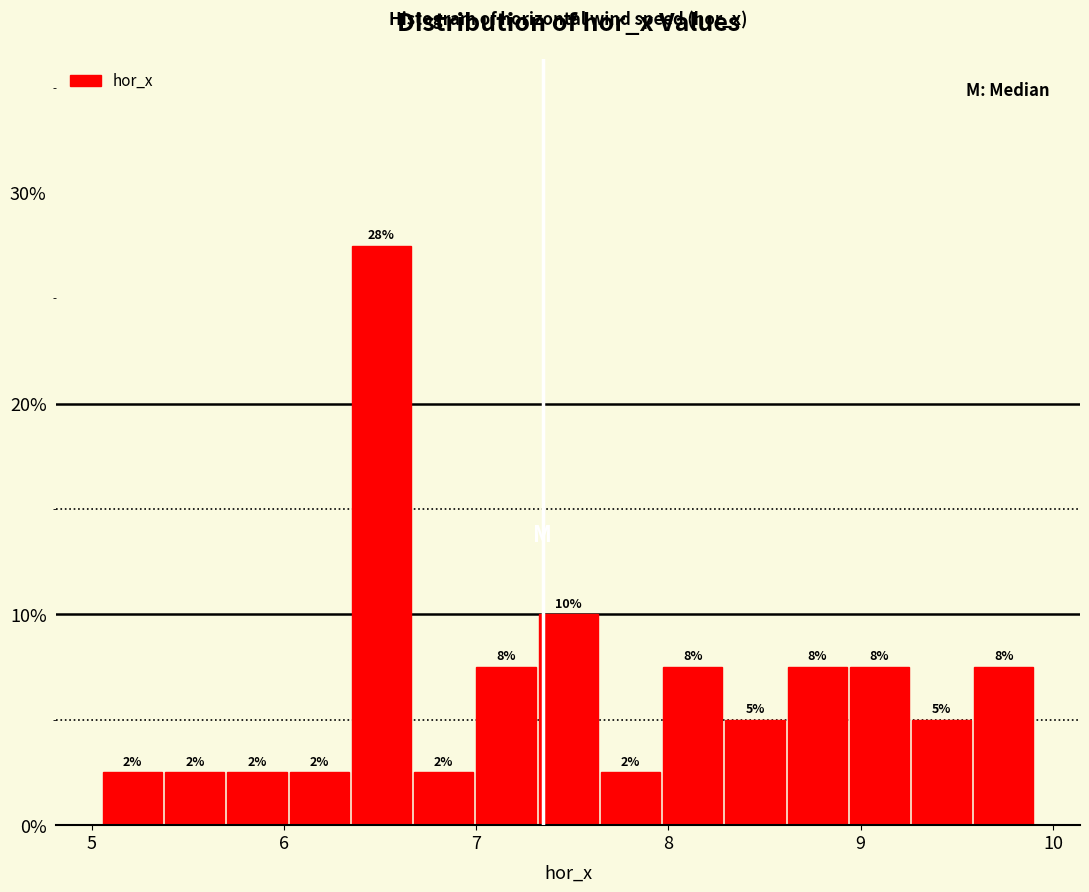

Read against the x-axis, roughly where is the centre of the tallest bar?

6.5